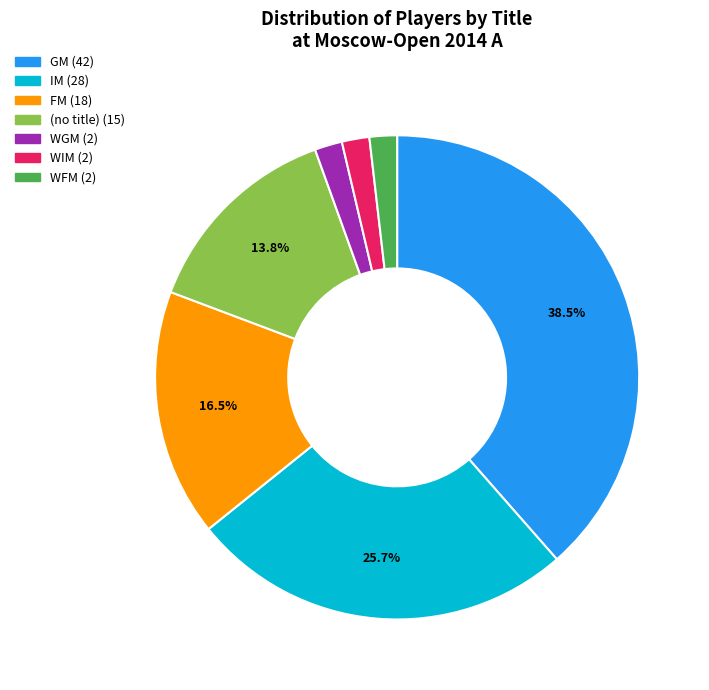

Is there a majority slice in this chart?

No